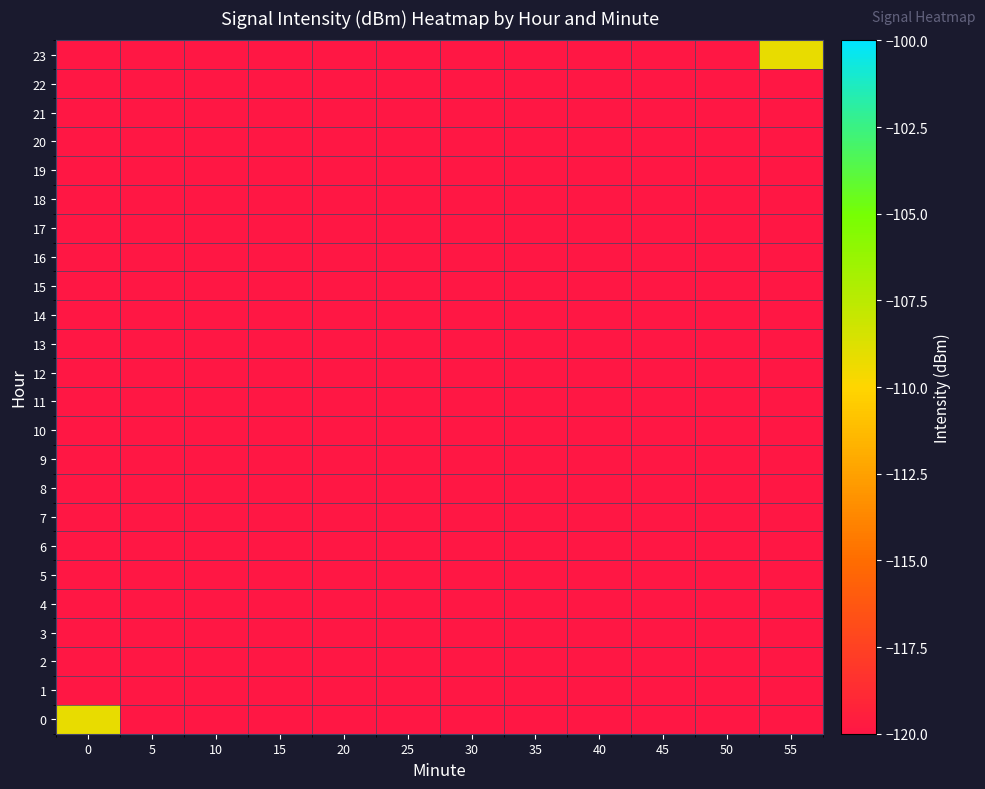

Count the number of data series in this chart.

24